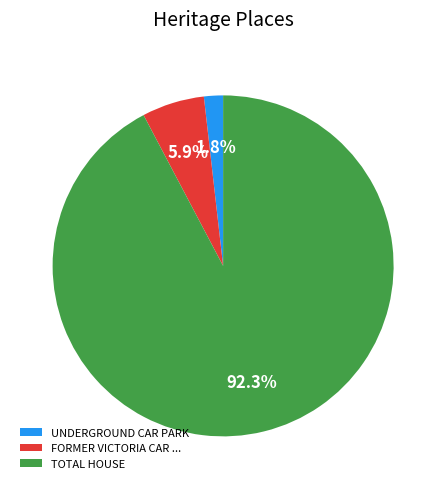

True or false: UNDERGROUND CAR PARK accounts for 11% of the total.

False